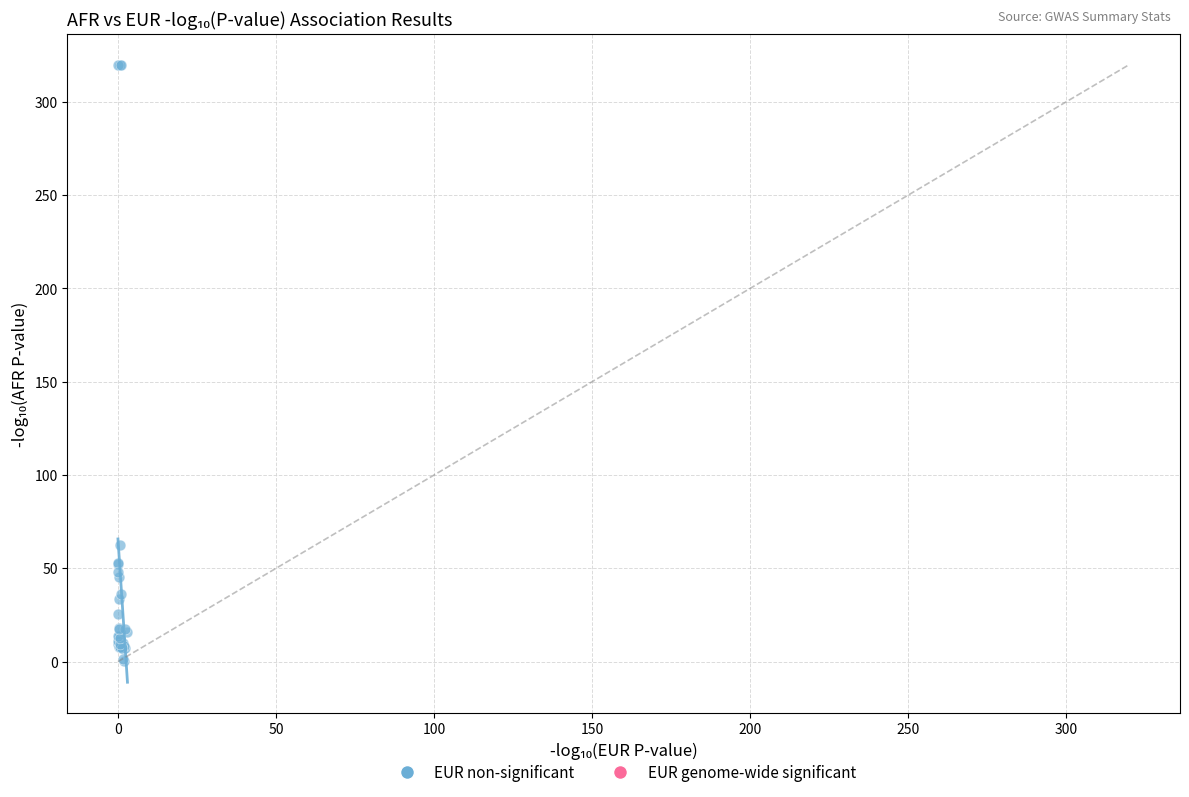

What Y value in the scatter plot is closest to 160?

62.6